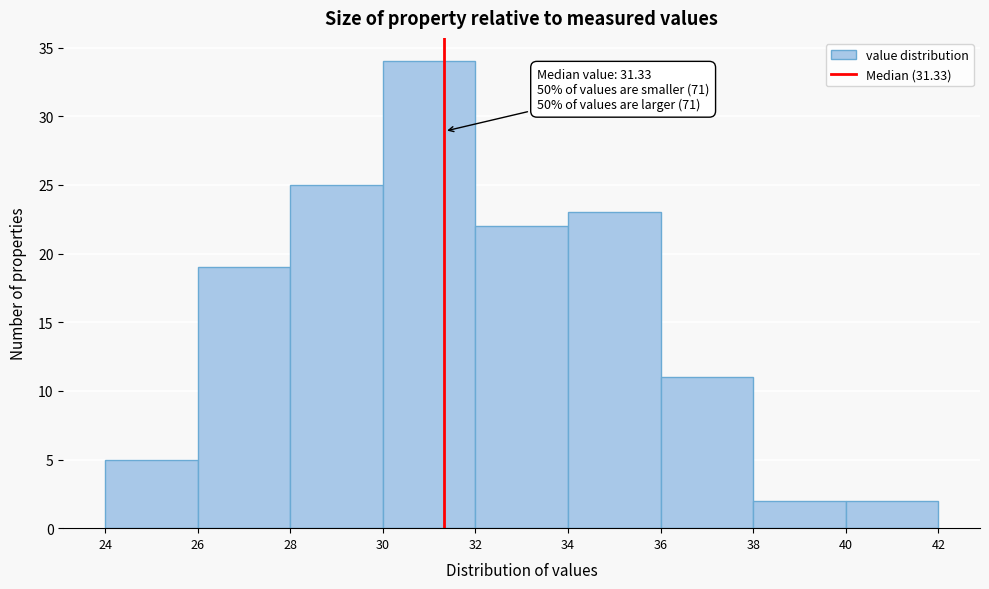

Which range on the x-axis has the tallest bar?

30 to 32